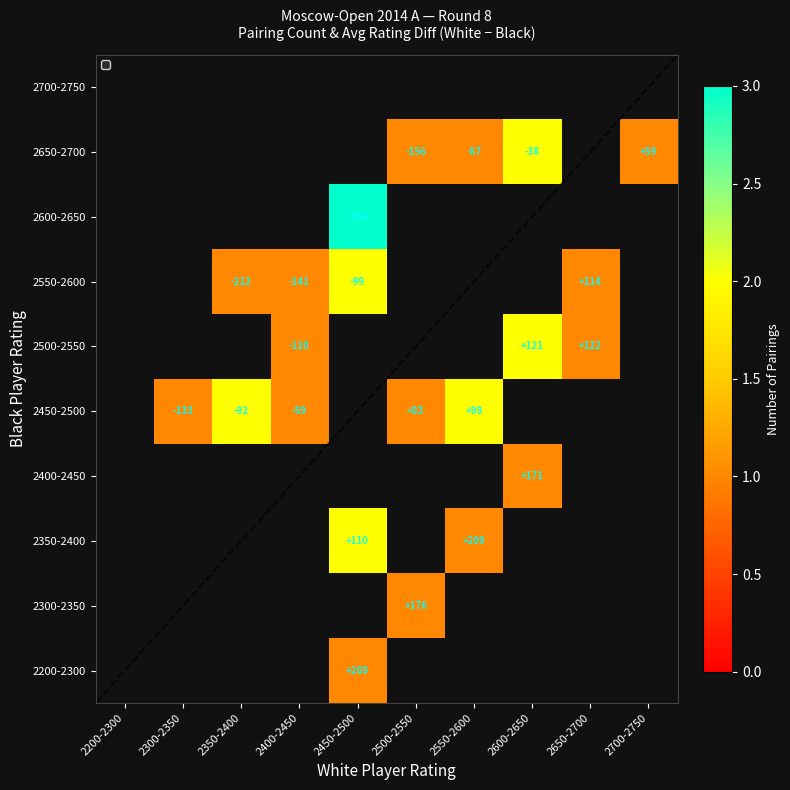

The value of 2650-2700 at 2700-2750 is 59. True or false?

True